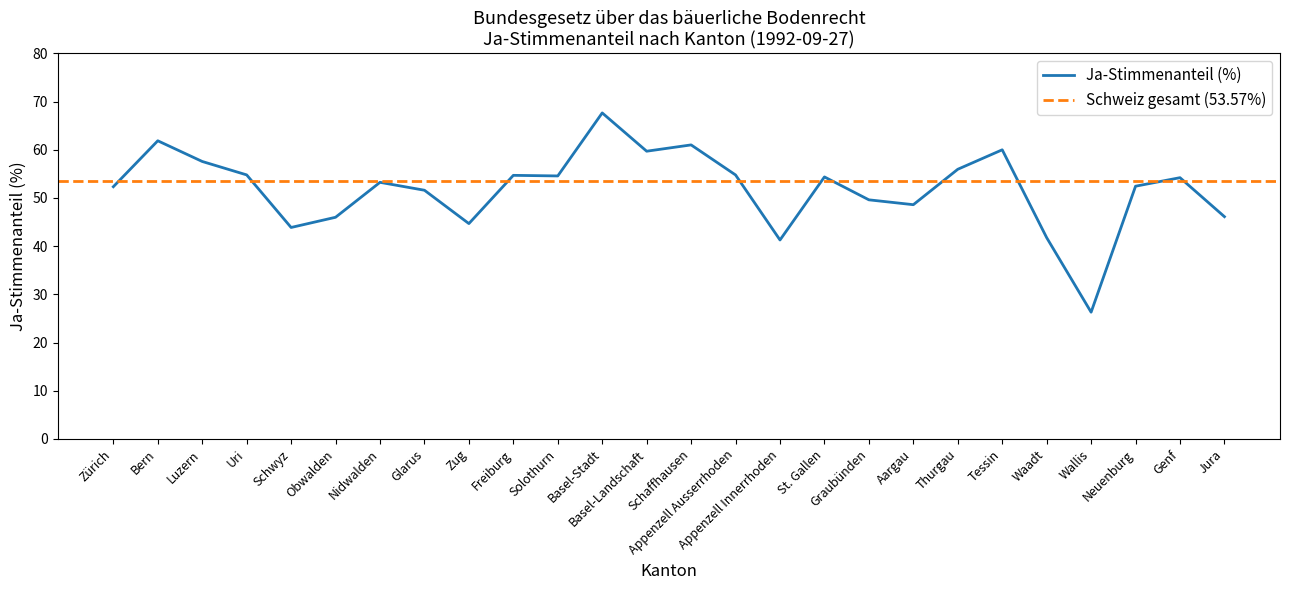

Where does the data first go above 54?

Bern